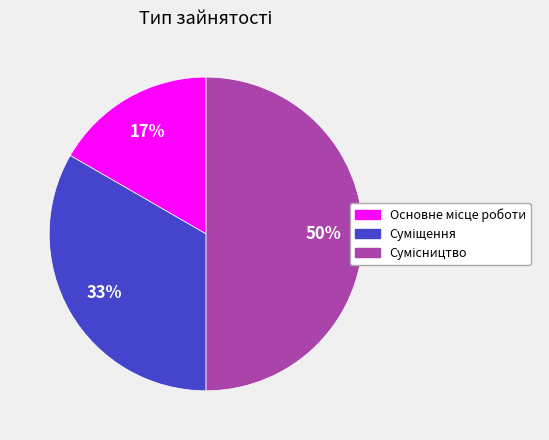

To the nearest percent, what is the difference between the largest and smallest slice percentages?

33%